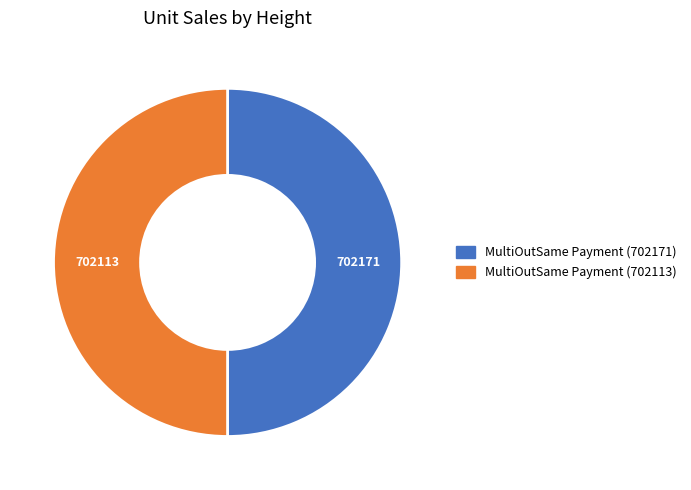

Do MultiOutSame Payment (702113) and MultiOutSame Payment (702171) together represent more than half of the pie?

Yes